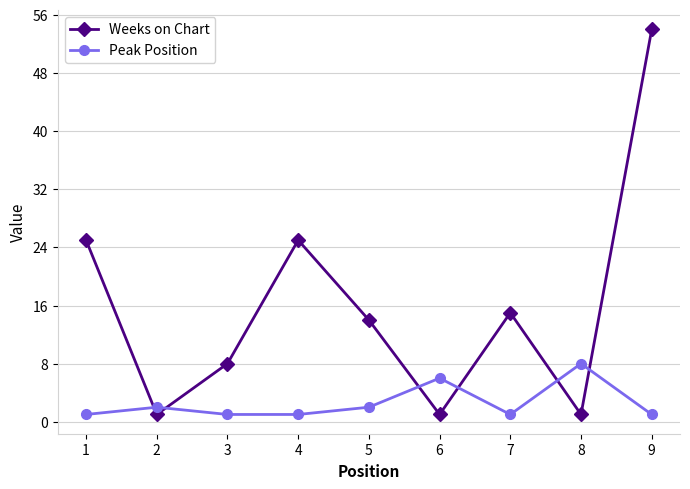

How many distinct data groups are displayed?

2